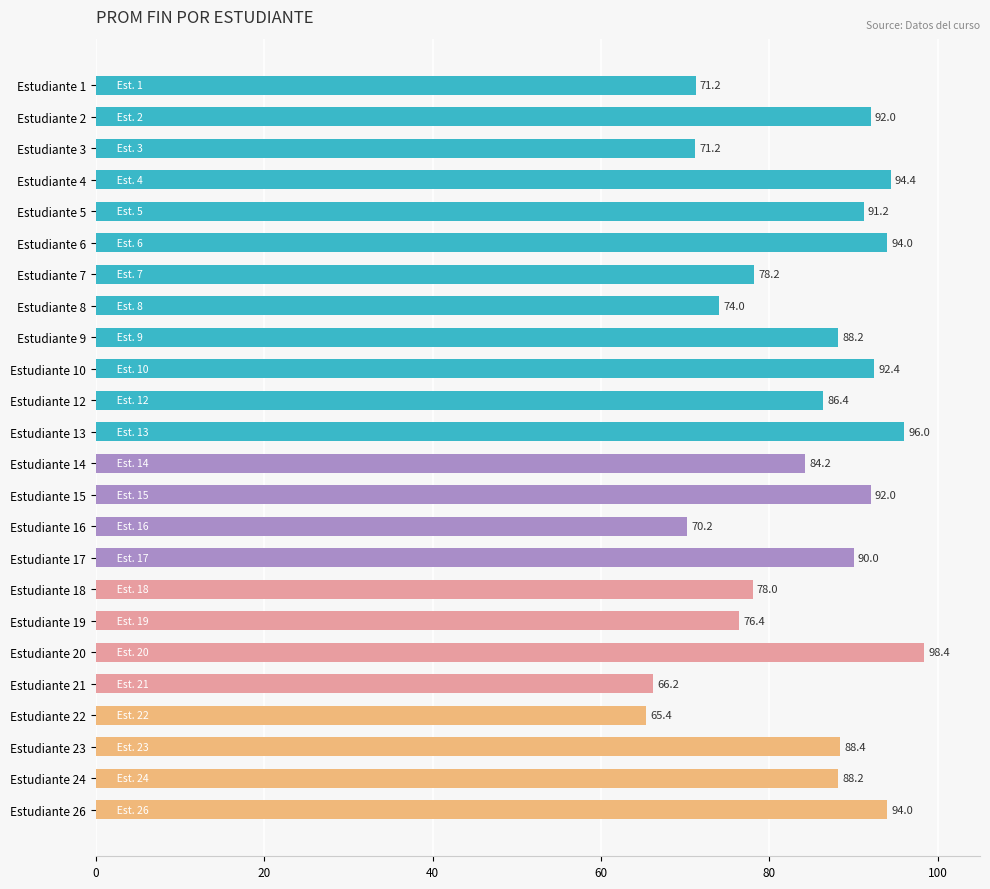

What is the difference between the maximum and minimum values?

33.0